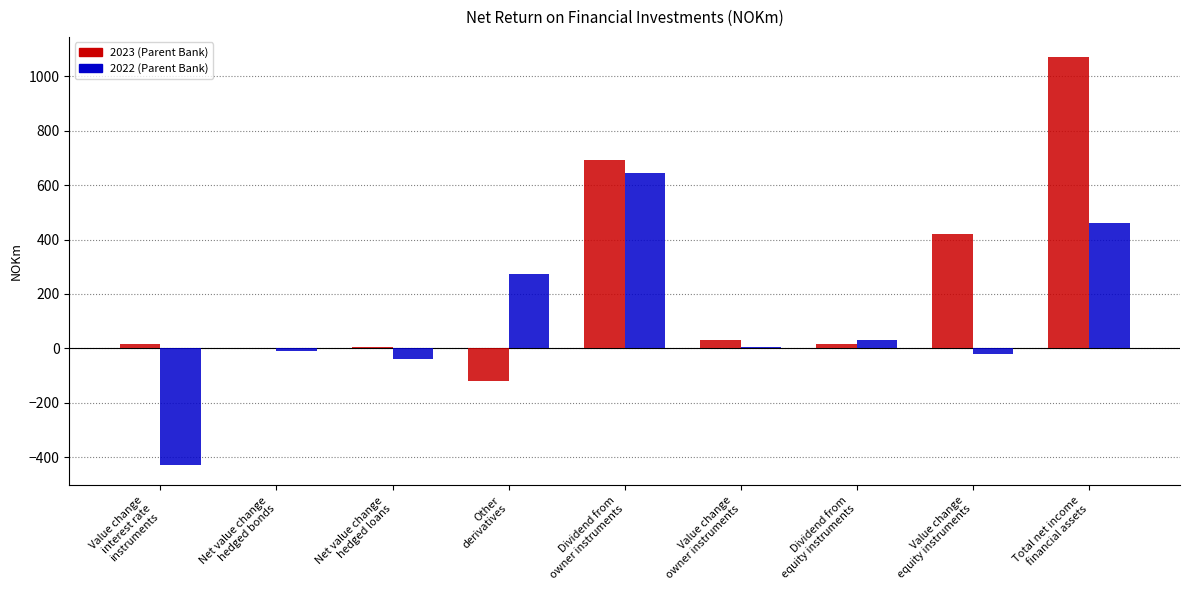

What are all the series names shown in the legend?

2023 (Parent Bank), 2022 (Parent Bank)